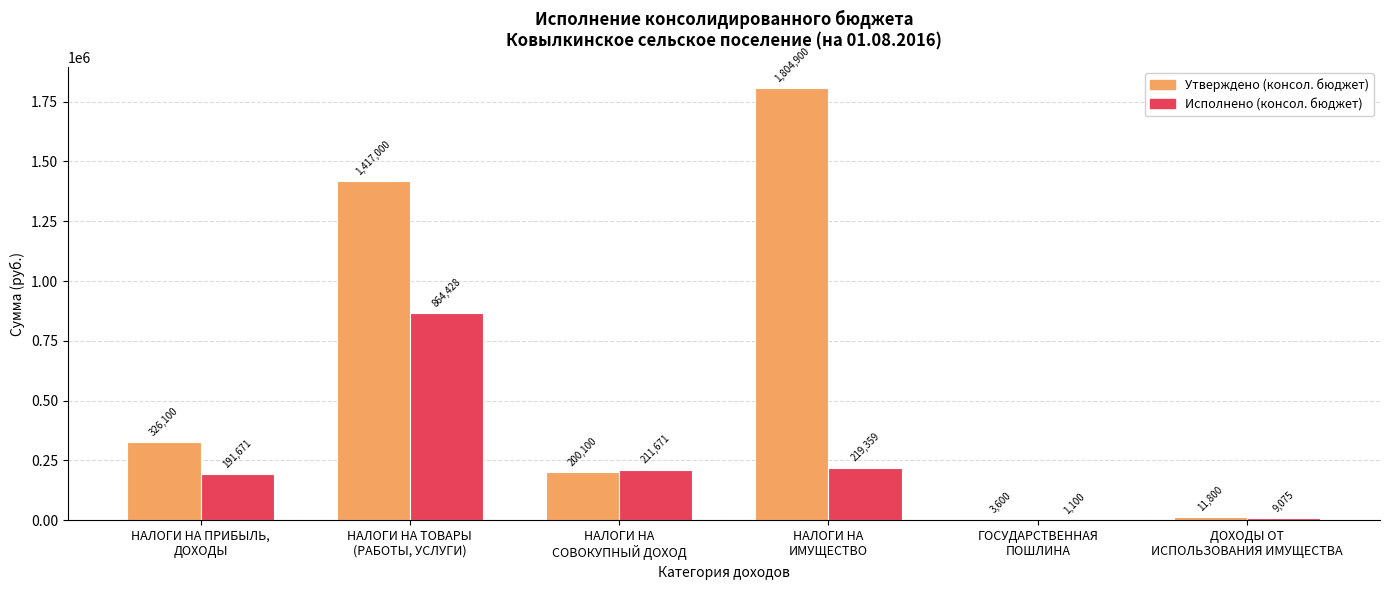

At which label is Исполнено (консол. бюджет) closest to 432764?

НАЛОГИ НА
ИМУЩЕСТВО